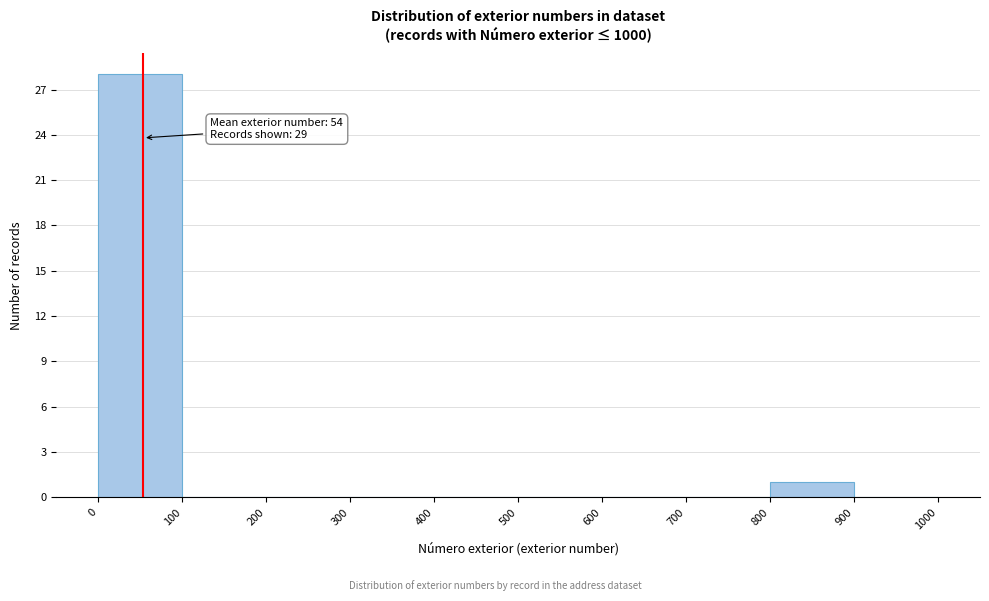

Which range on the x-axis has the tallest bar?

0 to 100